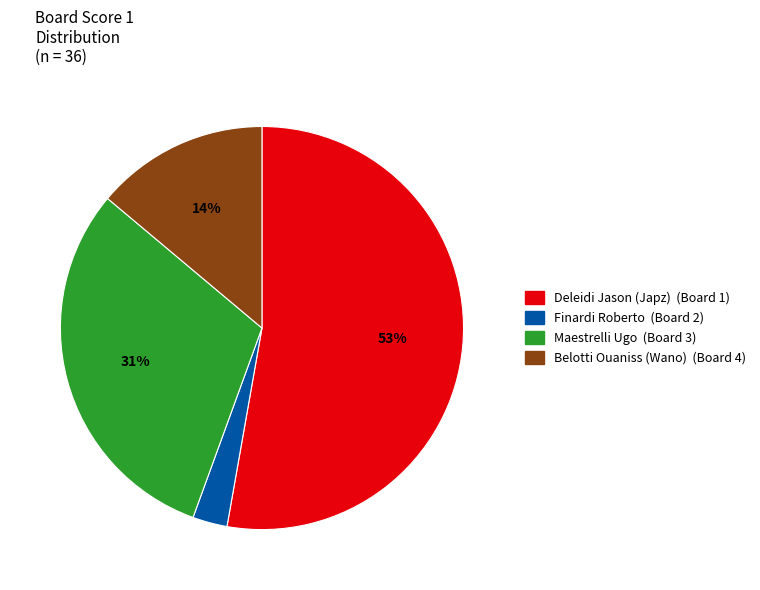

What is the smallest slice in the pie chart?

Finardi Roberto (Board 2)